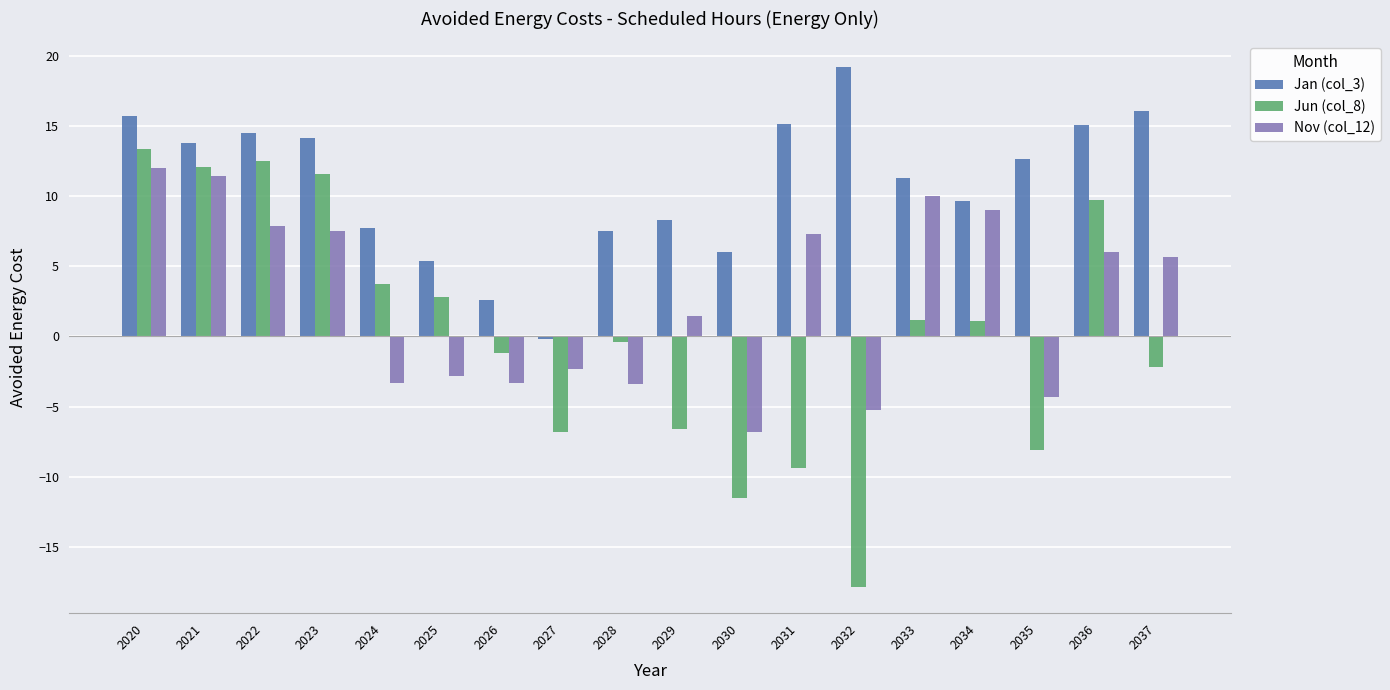

What is the greatest value displayed?

19.2